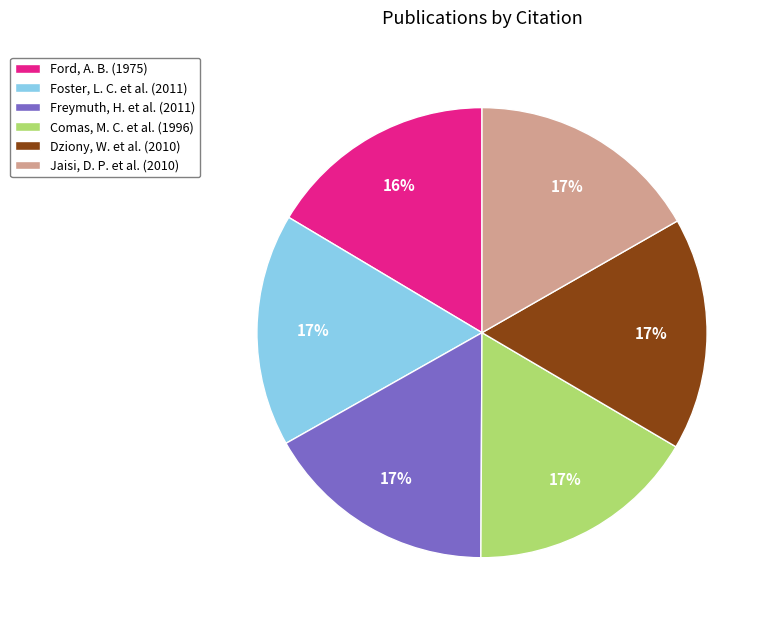

Approximately how many times larger is the value at Freymuth, H. et al. (2011) compared to Foster, L. C. et al. (2011)?

1.0